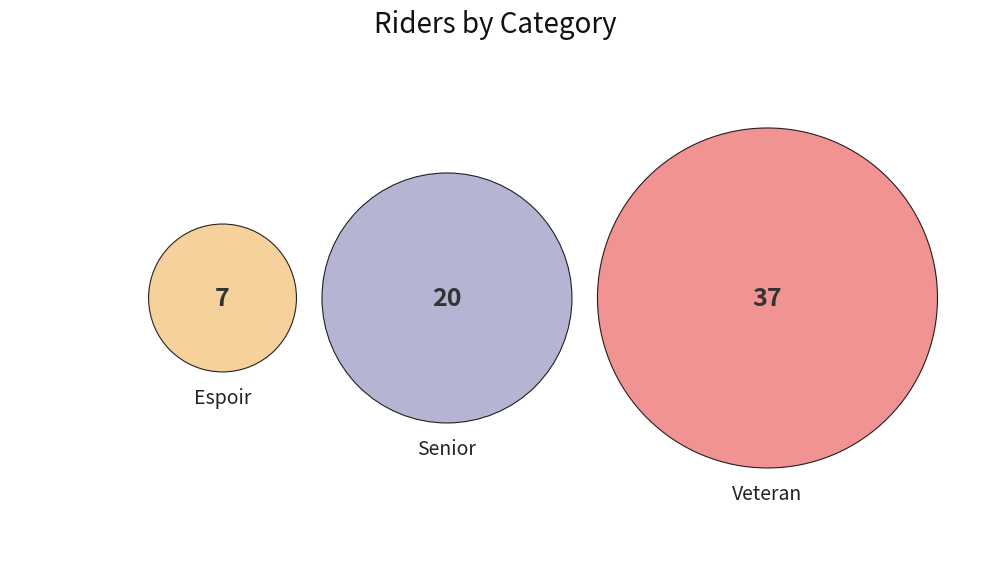

Which category has the biggest portion of the pie?

Veteran